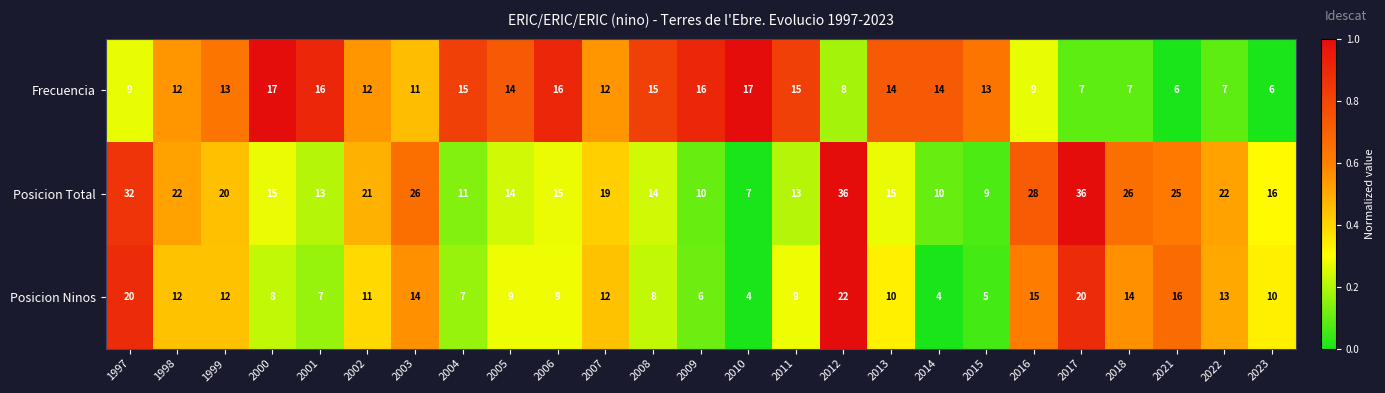

What is the maximum value for Frecuencia?

17